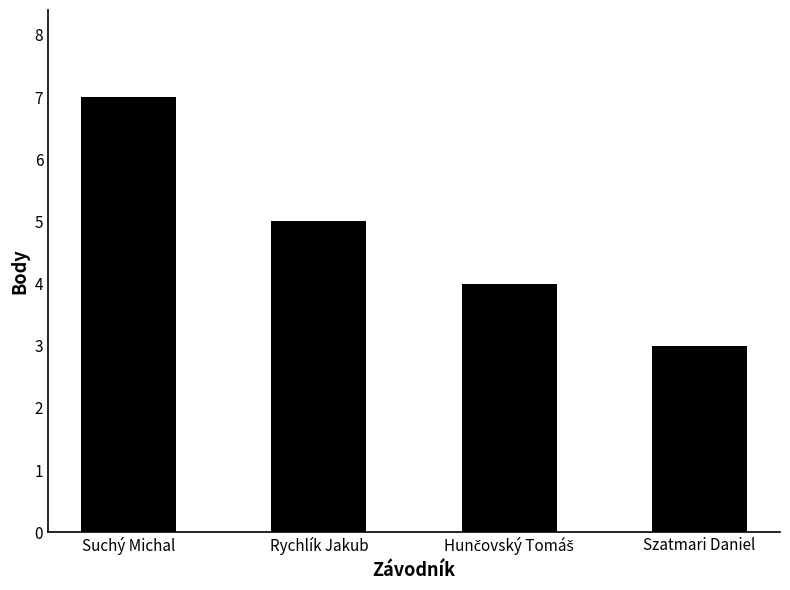

What is the label of the 4th bar from the left?

Szatmari Daniel